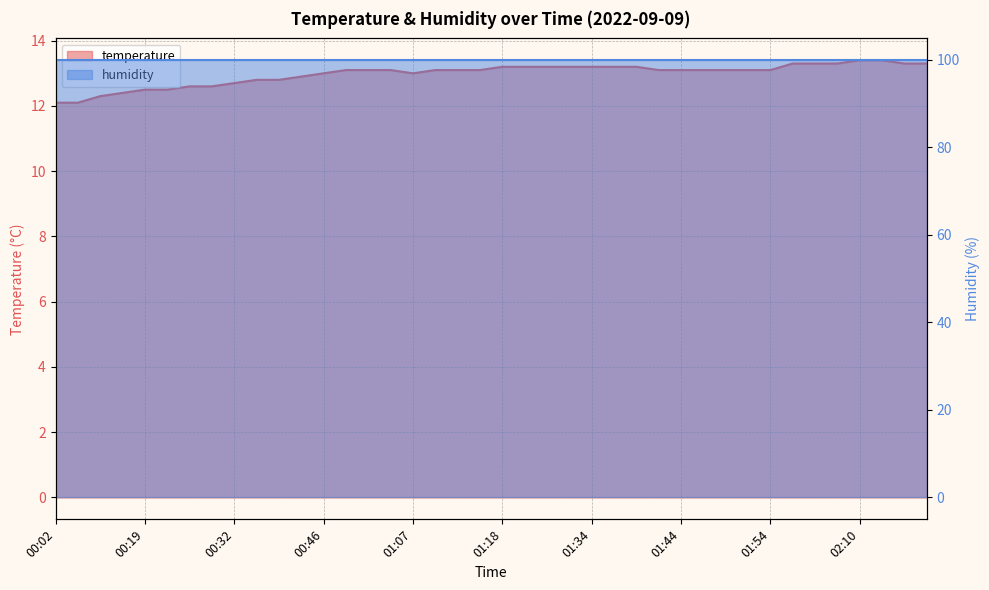

Read the value at 02:19.

13.3